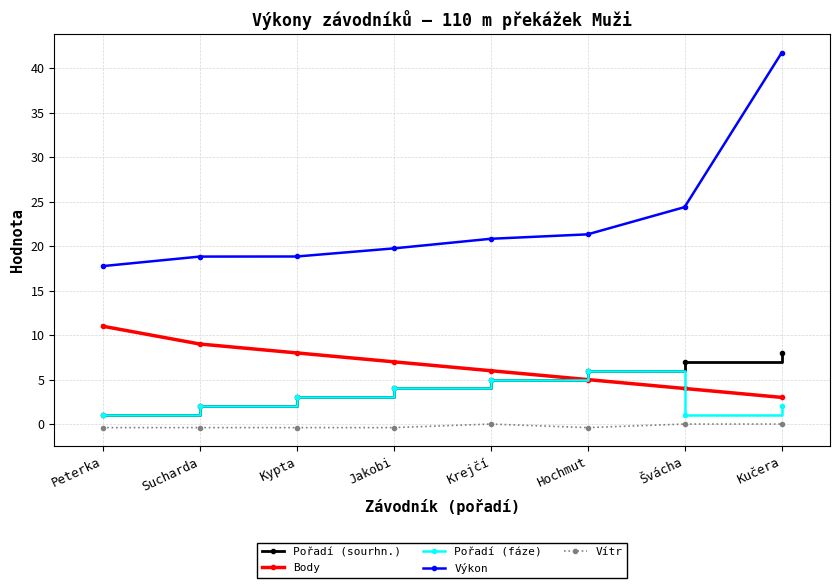

True or false: Body has more than 1 points higher than both neighbors.

False